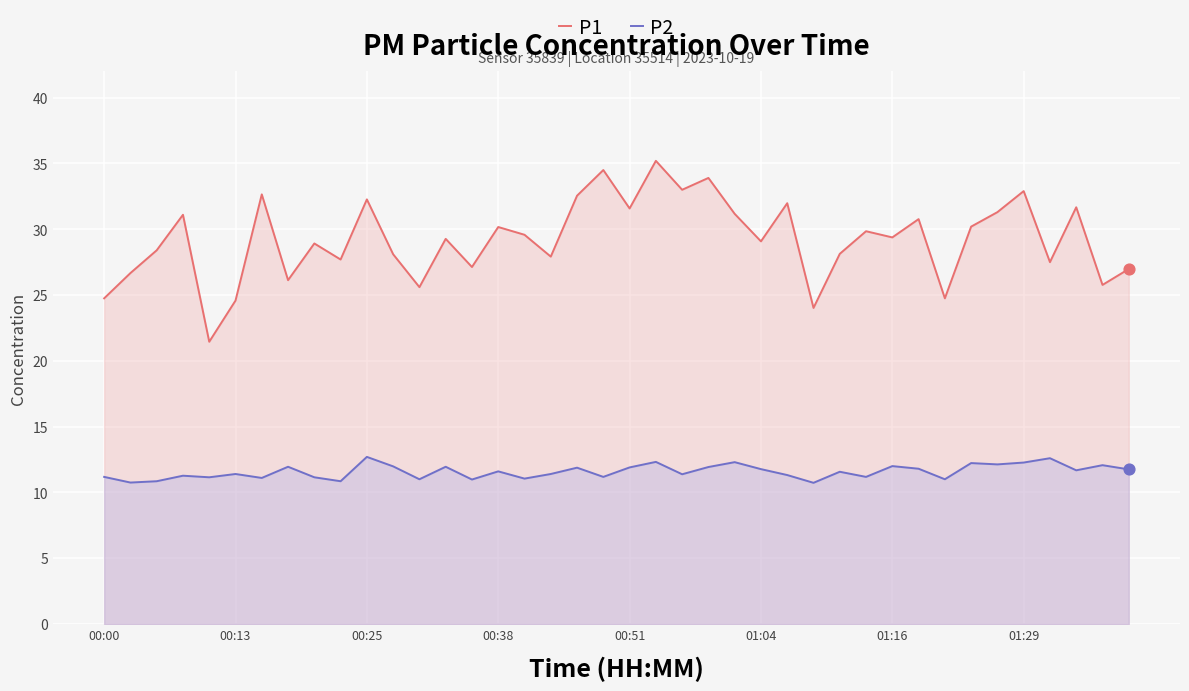

Which series has the largest total across all categories?

P1